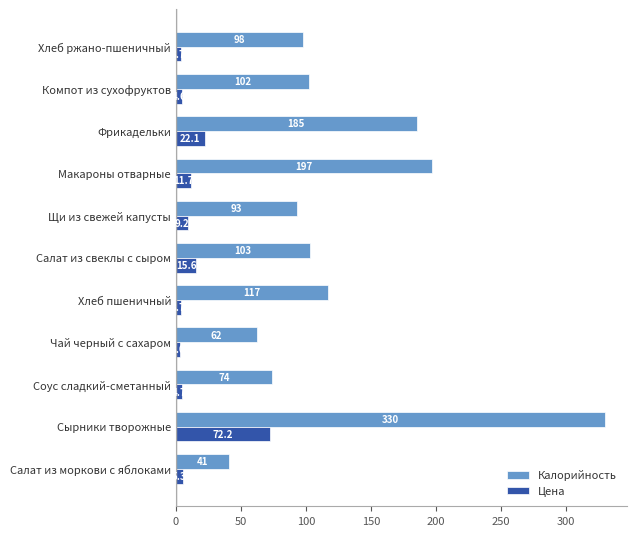

List the series in order of their peak value, lowest first.

Цена, Калорийность